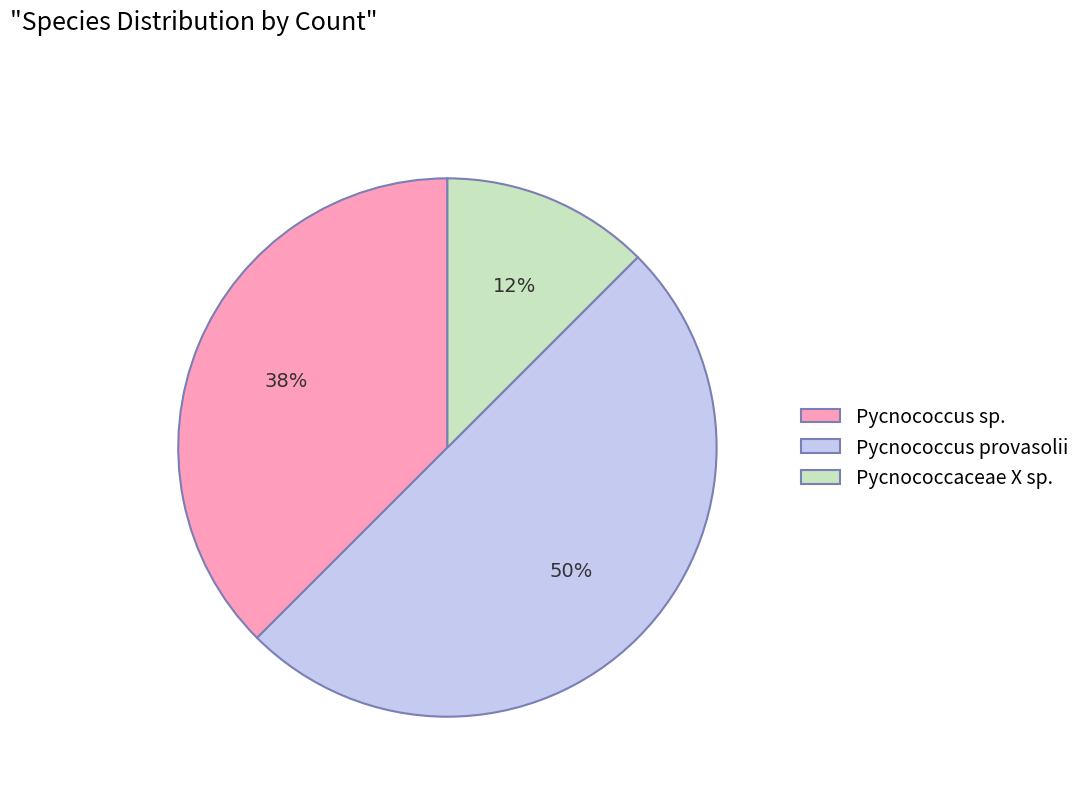

Rank the categories by value from highest to lowest.

Pycnococcus provasolii, Pycnococcus sp., Pycnococcaceae X sp.